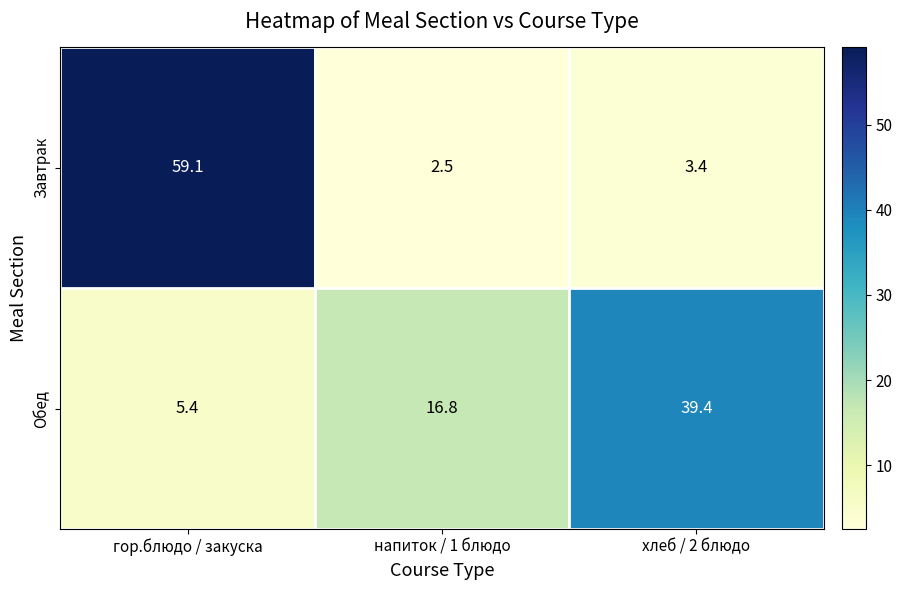

The Обед series shows 1.4 at гор.блюдо / закуска. True or false?

False